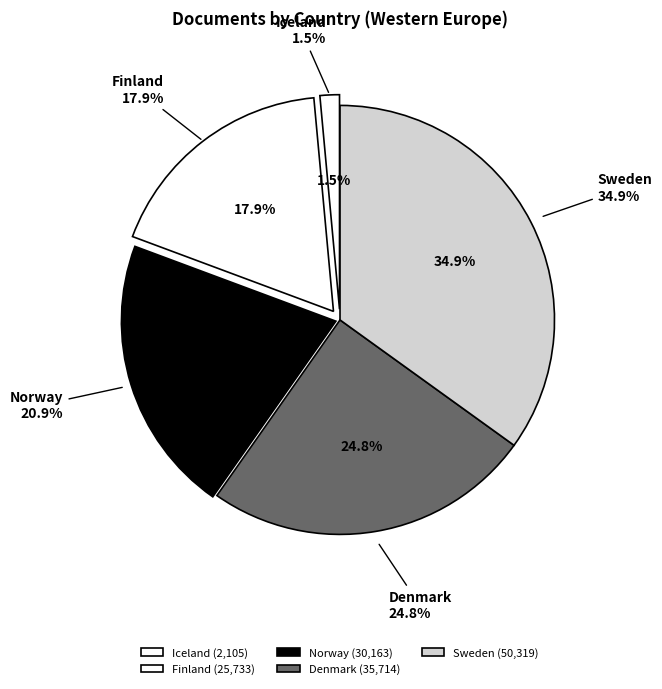

Does any single category account for the majority?

No